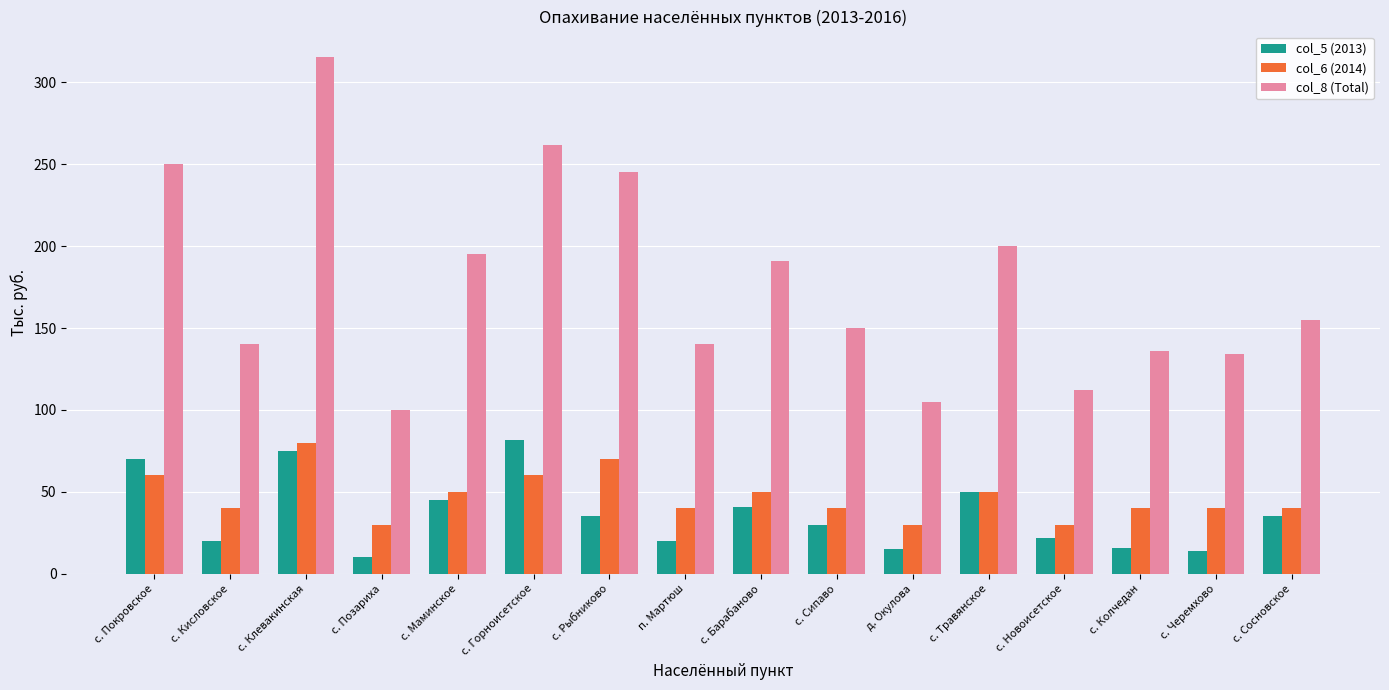

Count the number of data series in this chart.

3